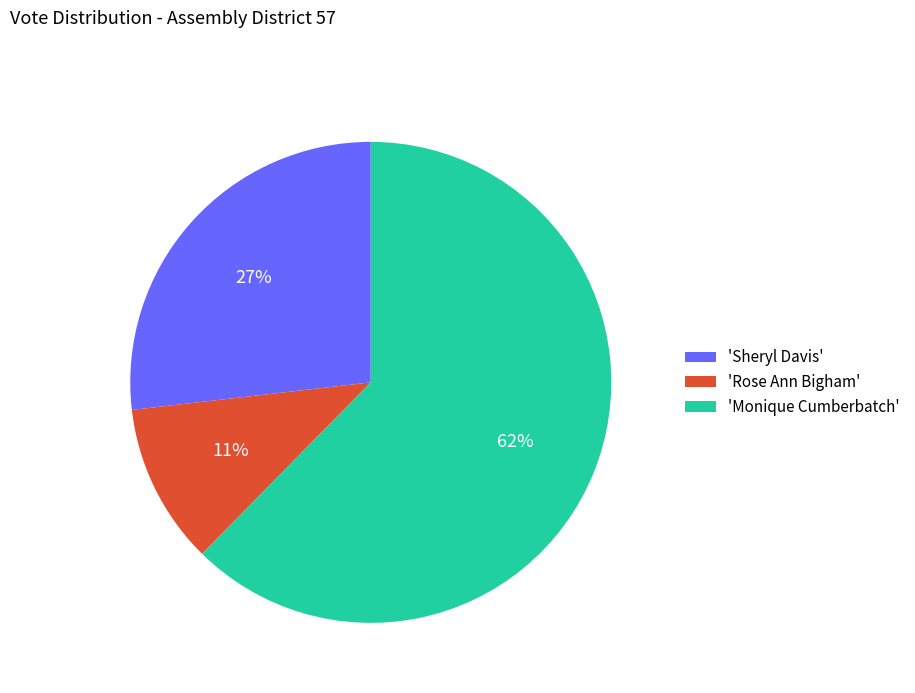

To the nearest percent, what percentage of the pie is 'Rose Ann Bigham'?

11%